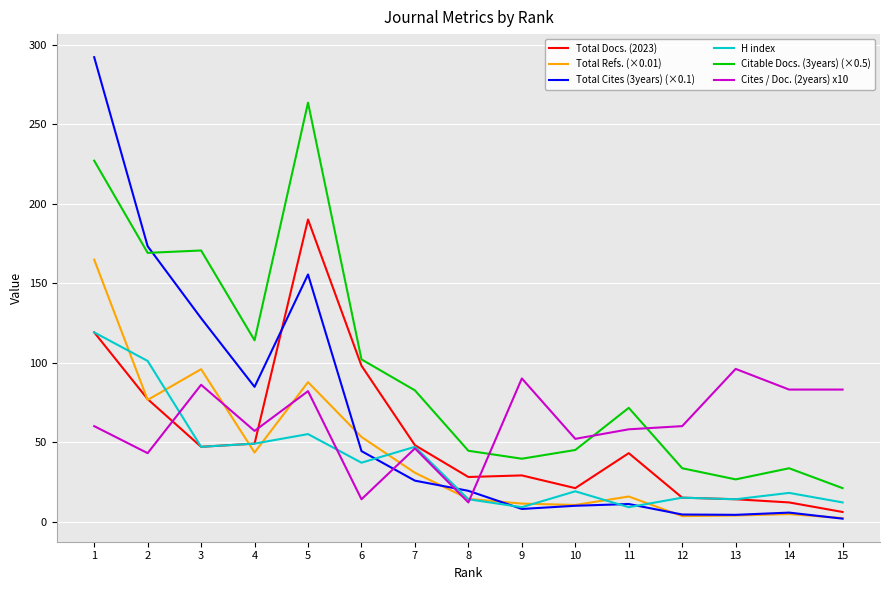

After their last crossing, which series has the higher values: H index or Cites / Doc. (2years) x10?

Cites / Doc. (2years) x10